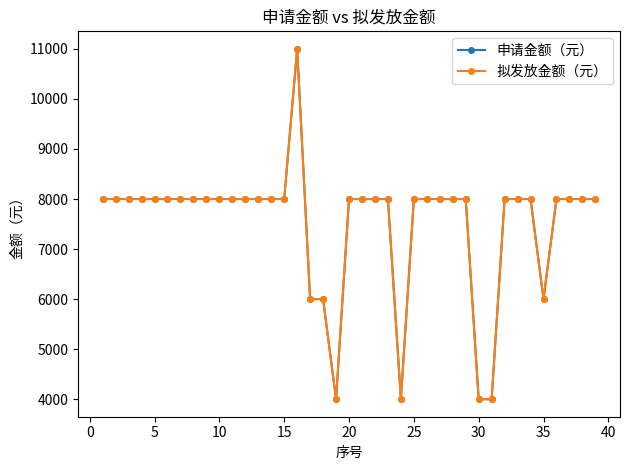

Is this an area chart (filled region under the line)?

No